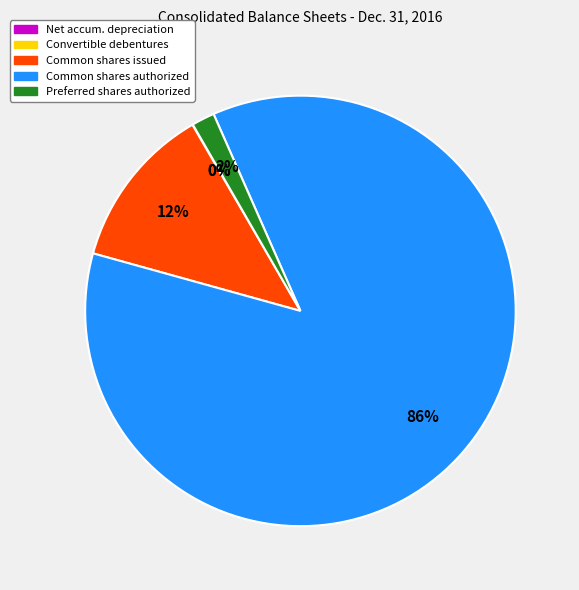

To the nearest percent, what is the average slice percentage?

20%